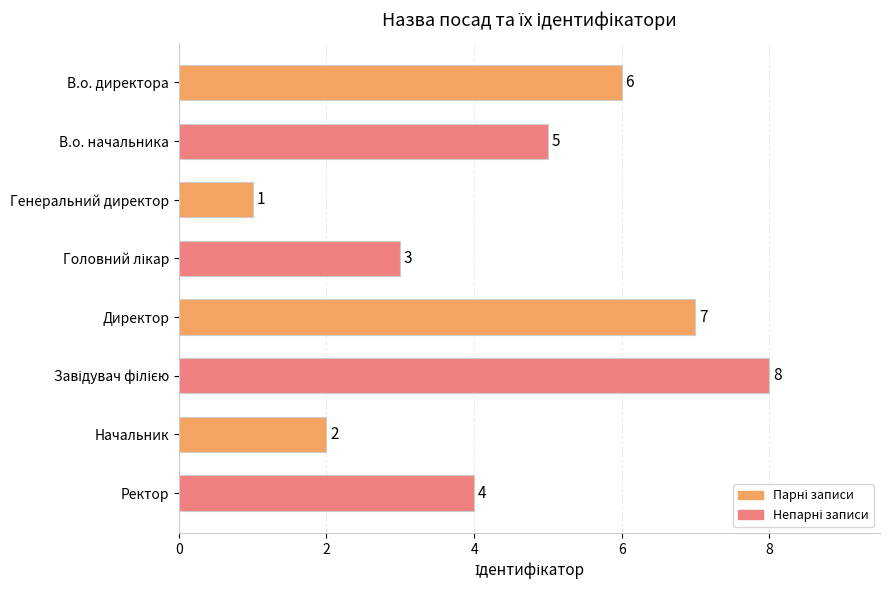

What is the smallest value displayed?

1